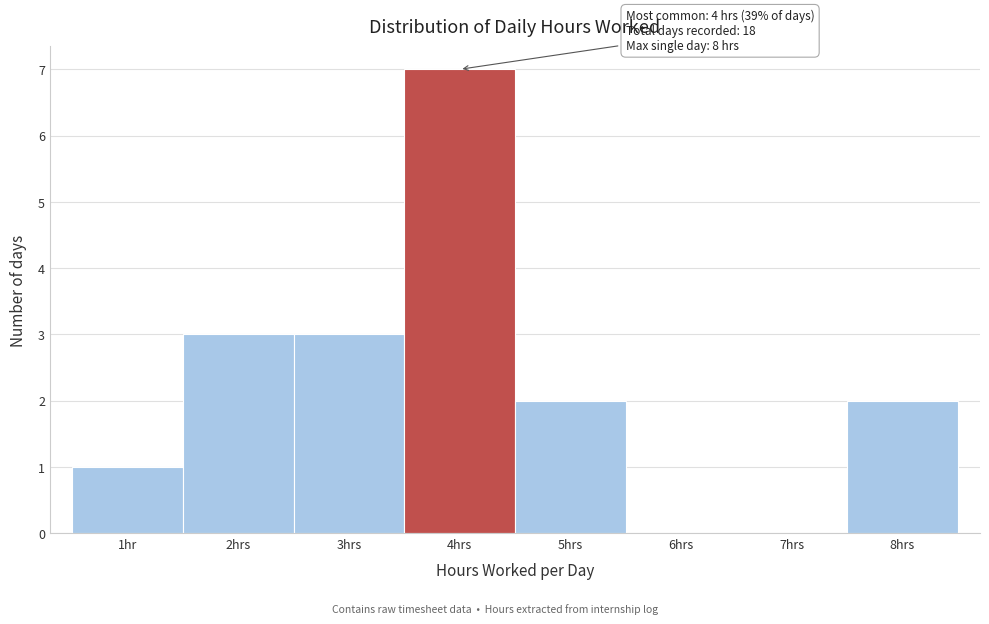

Reading right to left, what are all the values shown in this chart?

8hrs=2	7hrs=0	6hrs=0	5hrs=2	4hrs=7	3hrs=3	2hrs=3	1hr=1